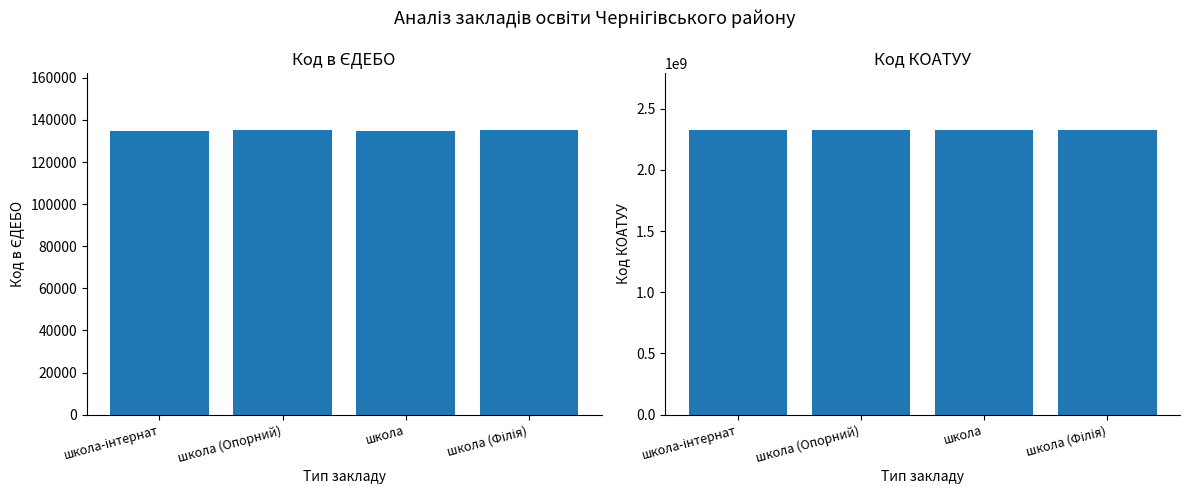

The Код КОАТУУ series shows 2325555100 at школа. True or false?

True